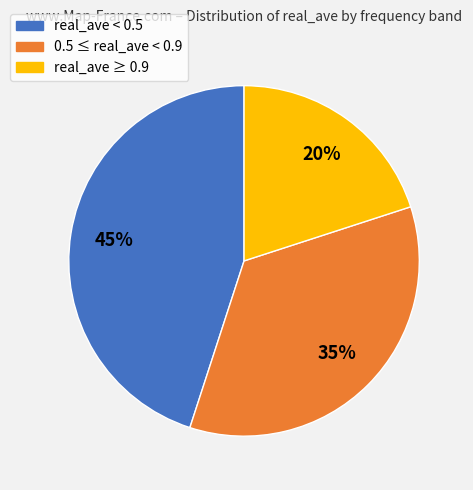

To the nearest percent, what is the difference between the largest and smallest slice percentages?

25%